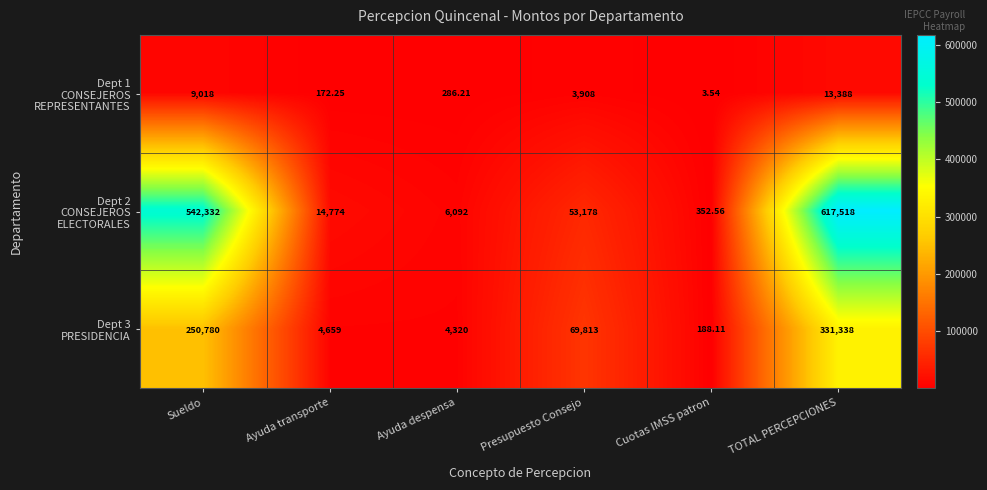

Which category has the highest value across all series?

TOTAL PERCEPCIONES